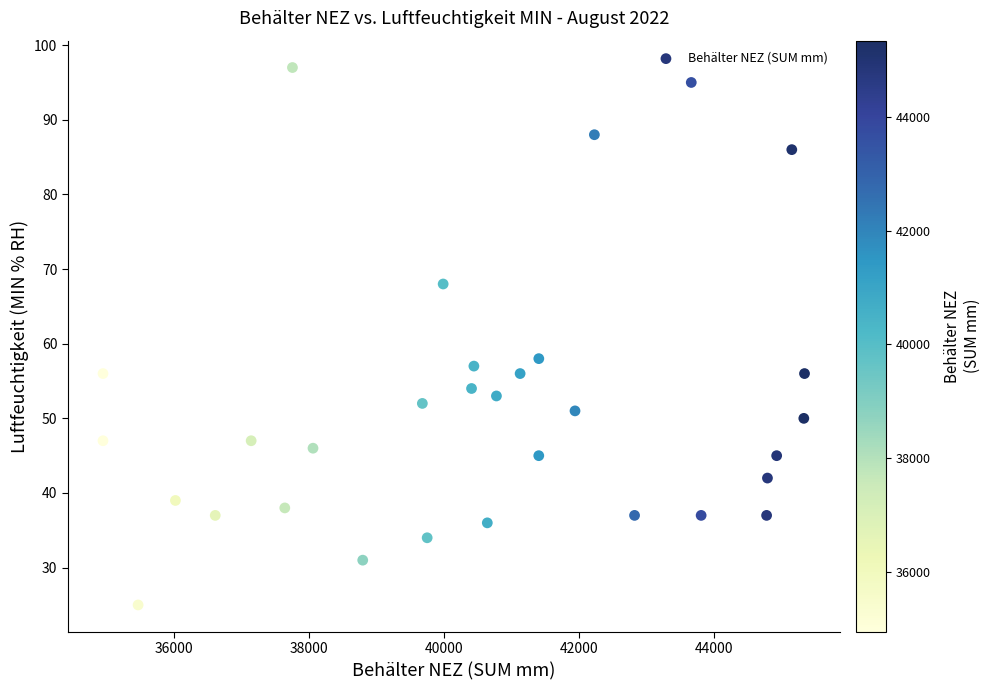

What Y value in the scatter plot is closest to 61?

58